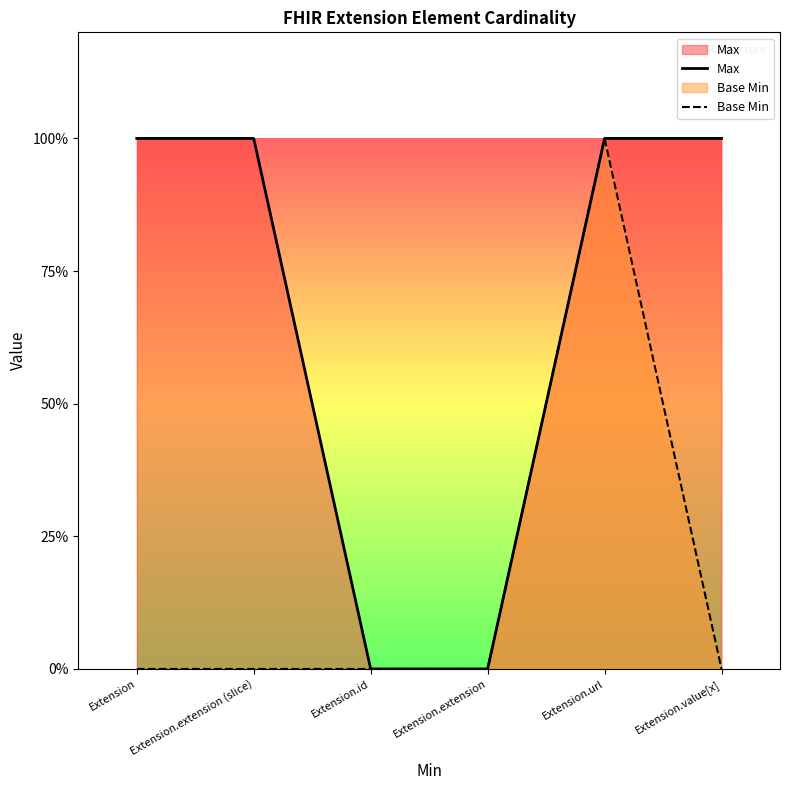

What are all the series names shown in the legend?

Max, Base Min